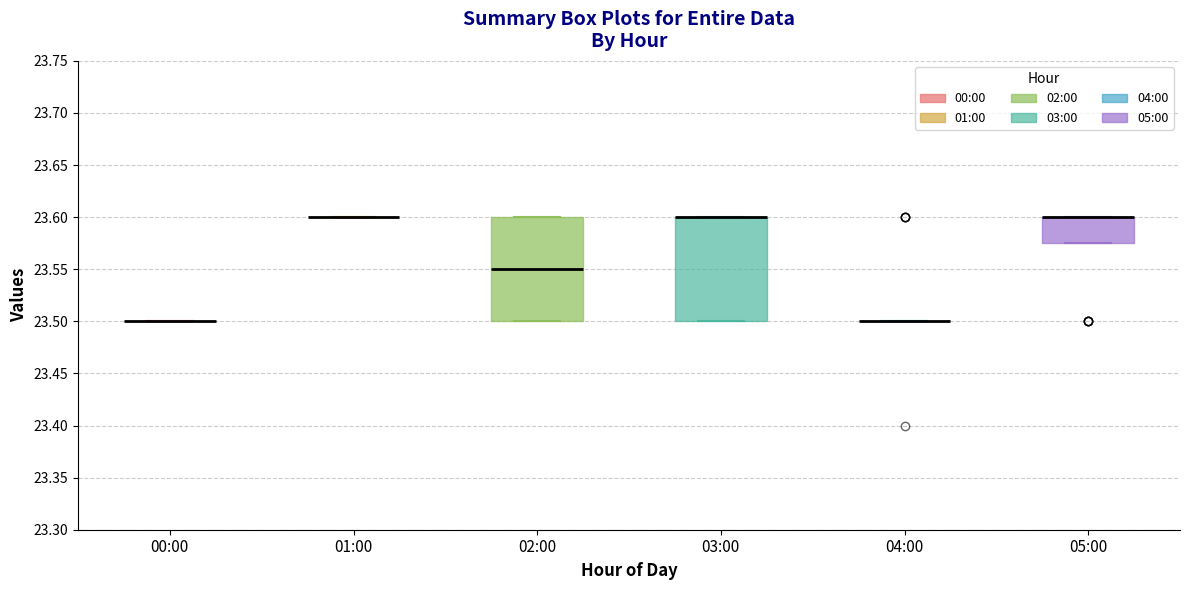

Where is the lower edge of the box for 05:00 on the y-axis? The values are not printed on the chart, so give them approximately, as read against the axis.

23.575